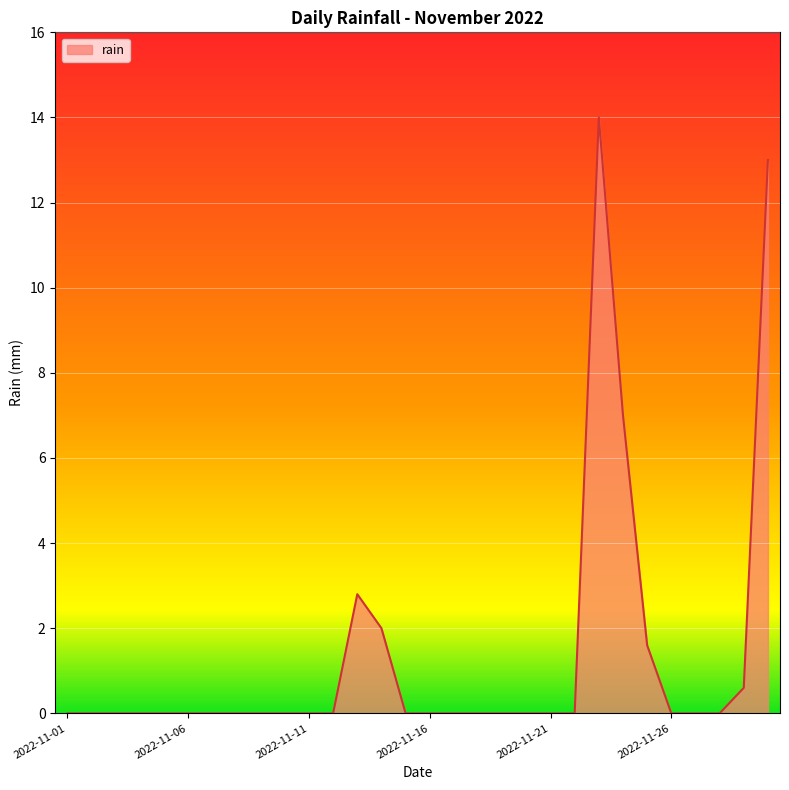

What is the greatest value displayed?

14.0